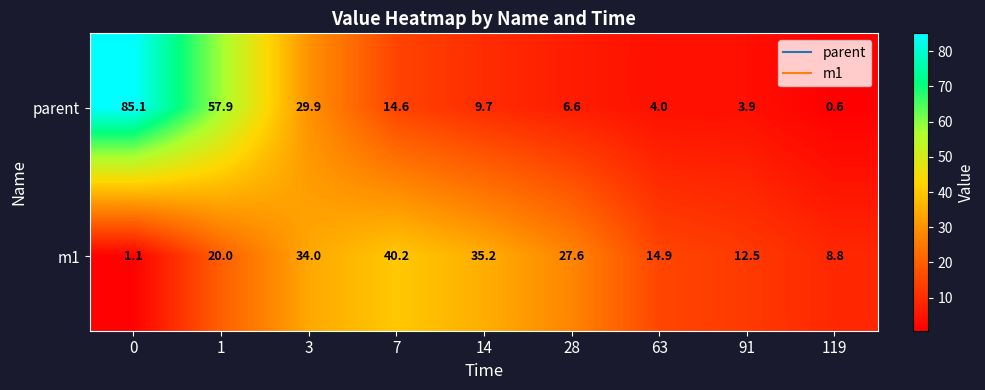

At which label is parent closest to 42?

3